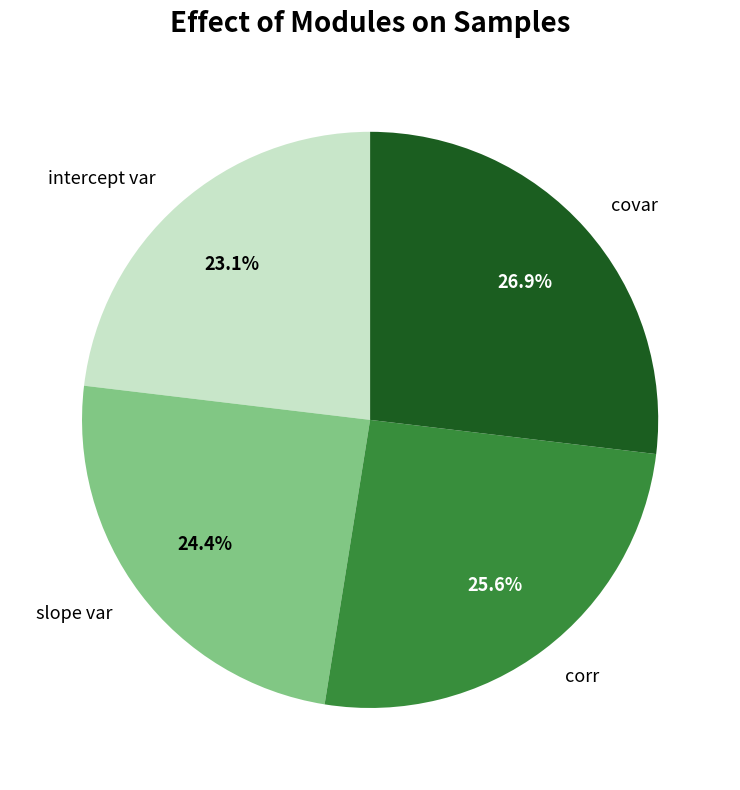

What portion of the pie excludes corr?

74.4%